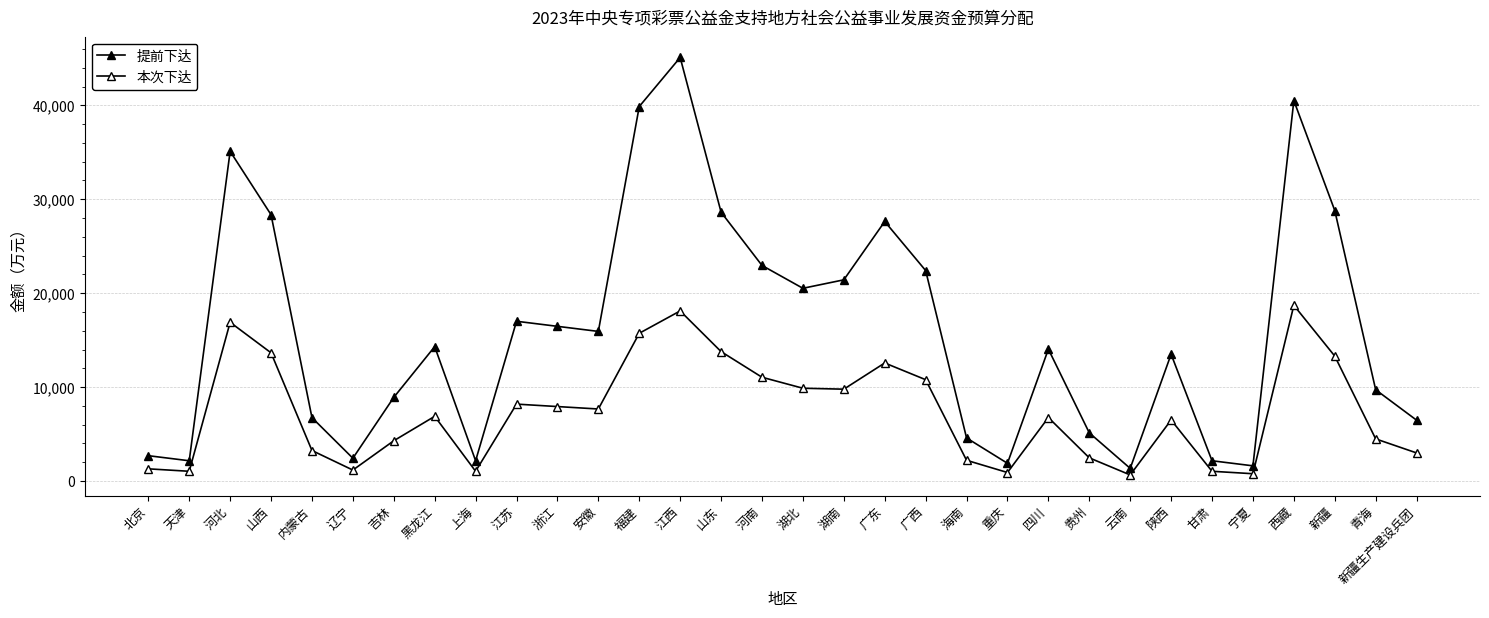

Between 山西 and 青海, which series saw the biggest shift?

提前下达